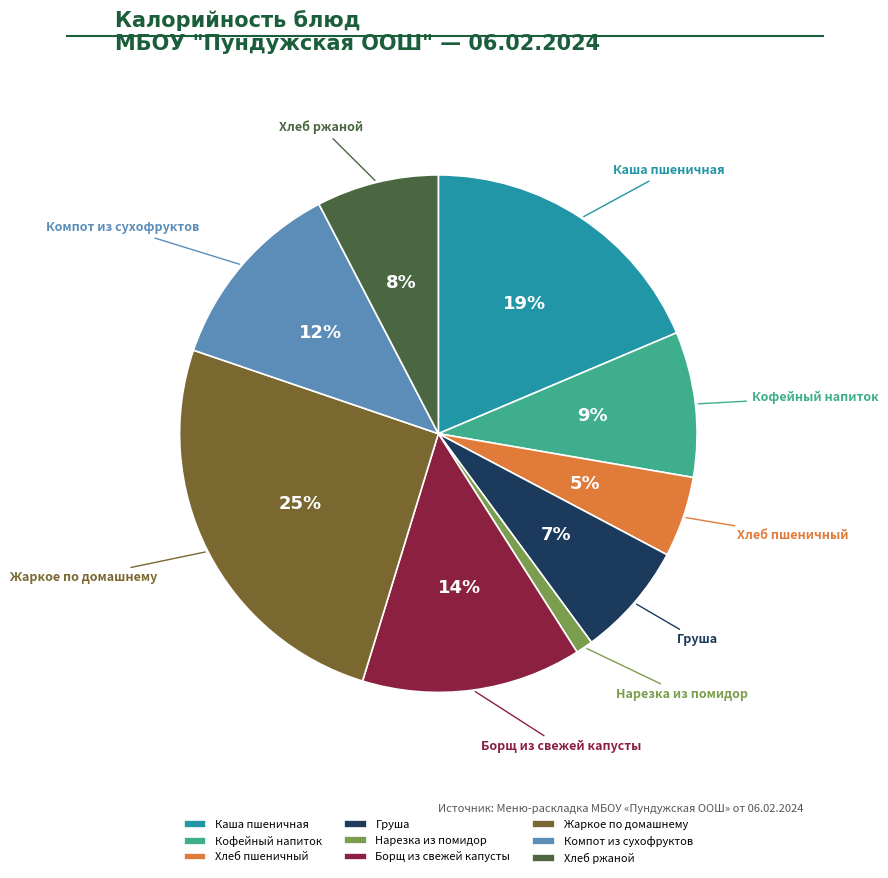

Which category has the smallest portion of the pie?

Нарезка из помидор